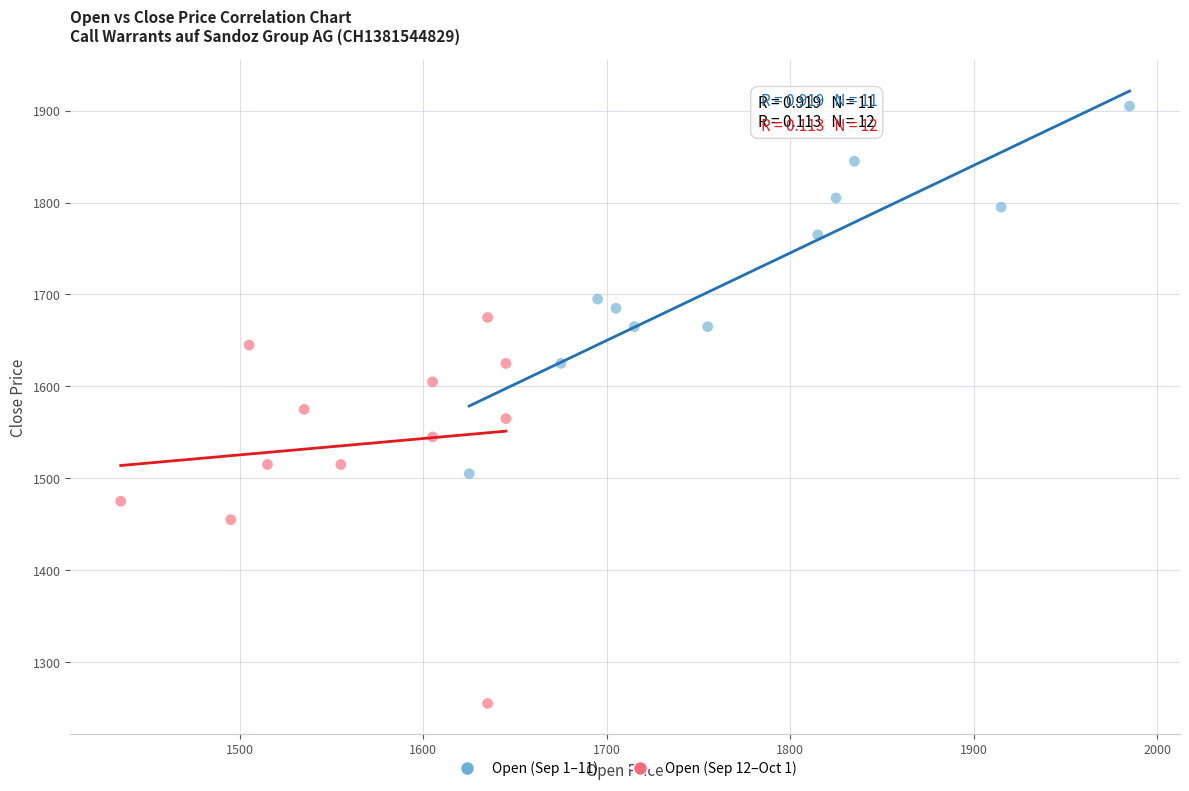

Which series has the largest Y range (max minus min)?

Open (Sep 12–Oct 1)